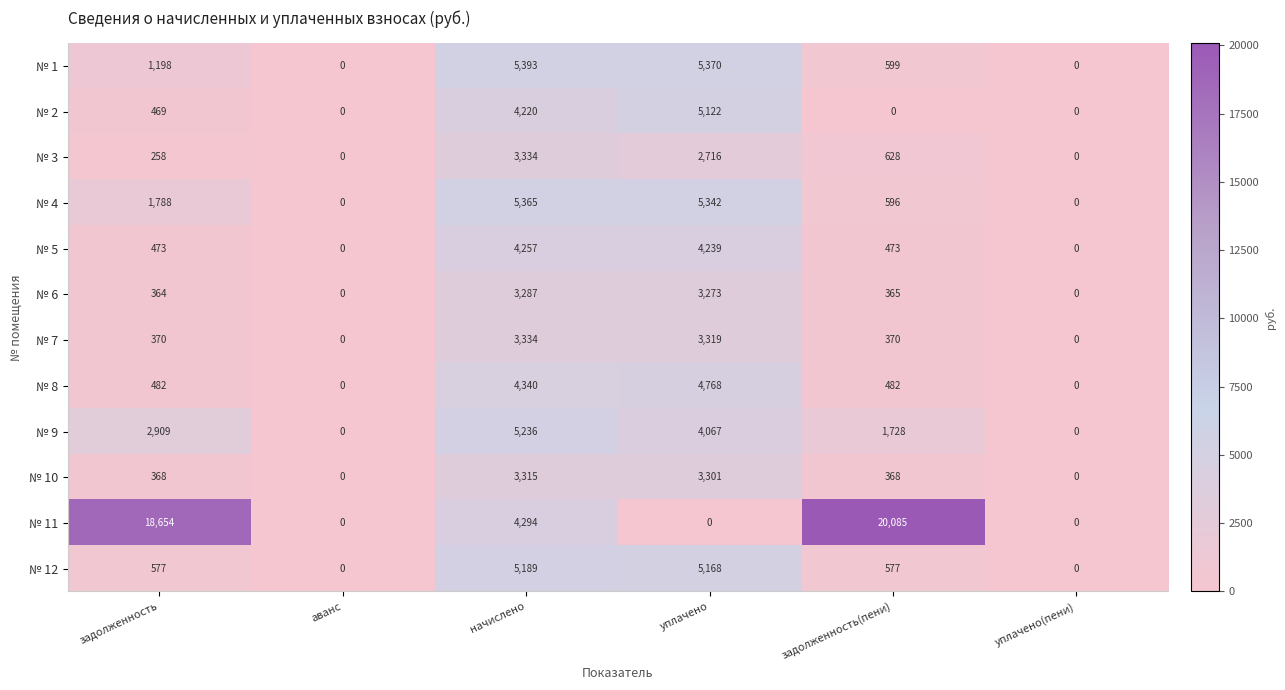

What is the difference between the highest and lowest values at задолженность(пени)?

20085